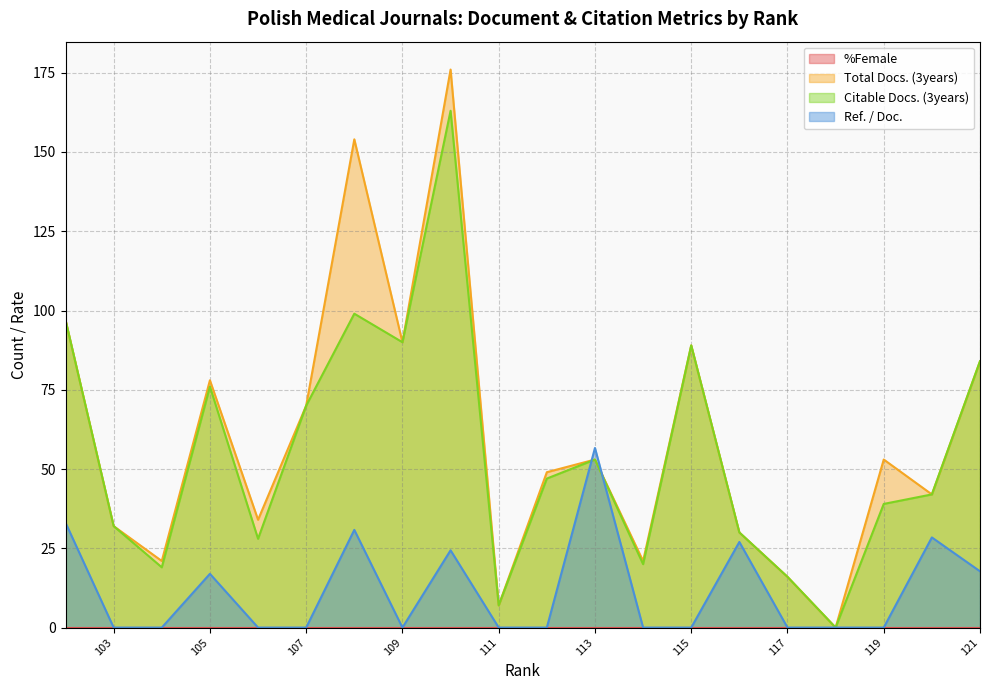

Does the chart have visible grid lines?

Yes